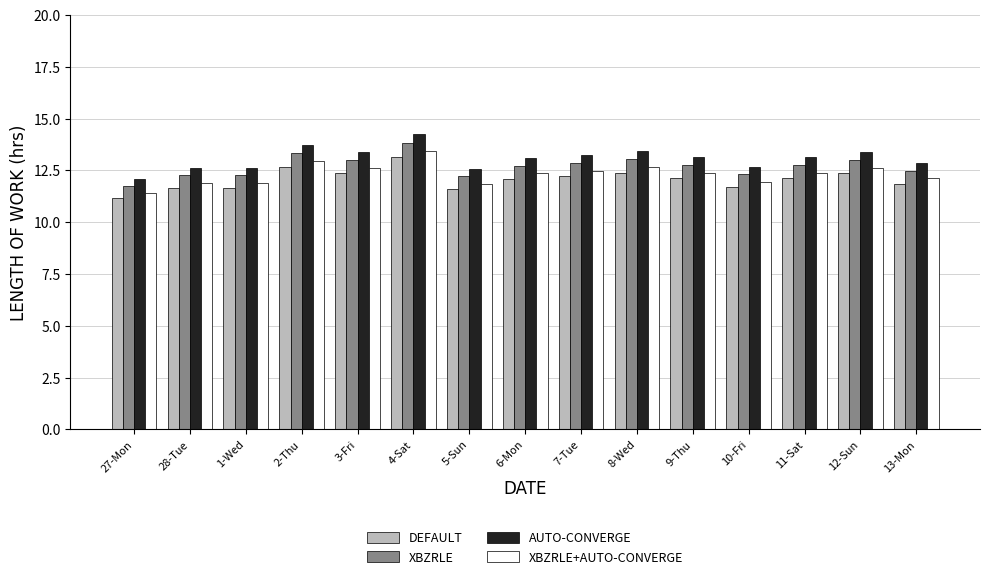

Which series has the widest spread of values?

AUTO-CONVERGE